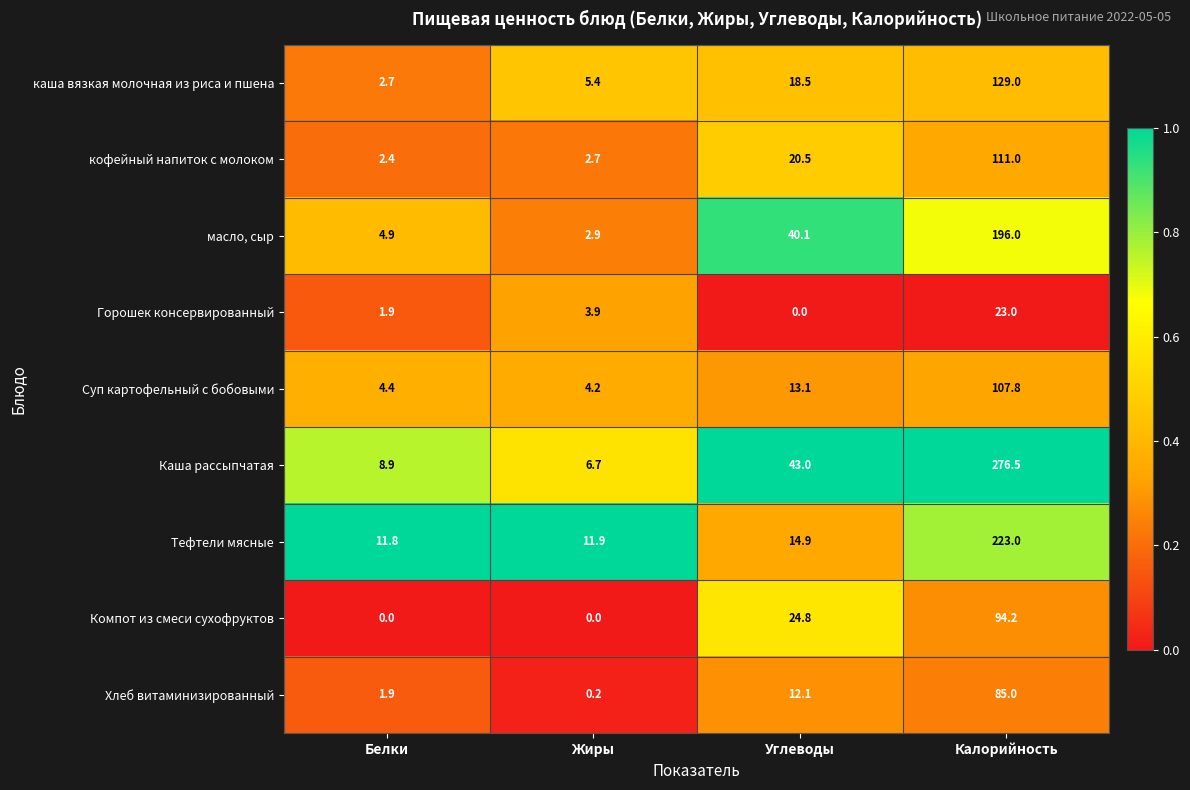

Which series has the largest range (max minus min)?

Каша рассыпчатая